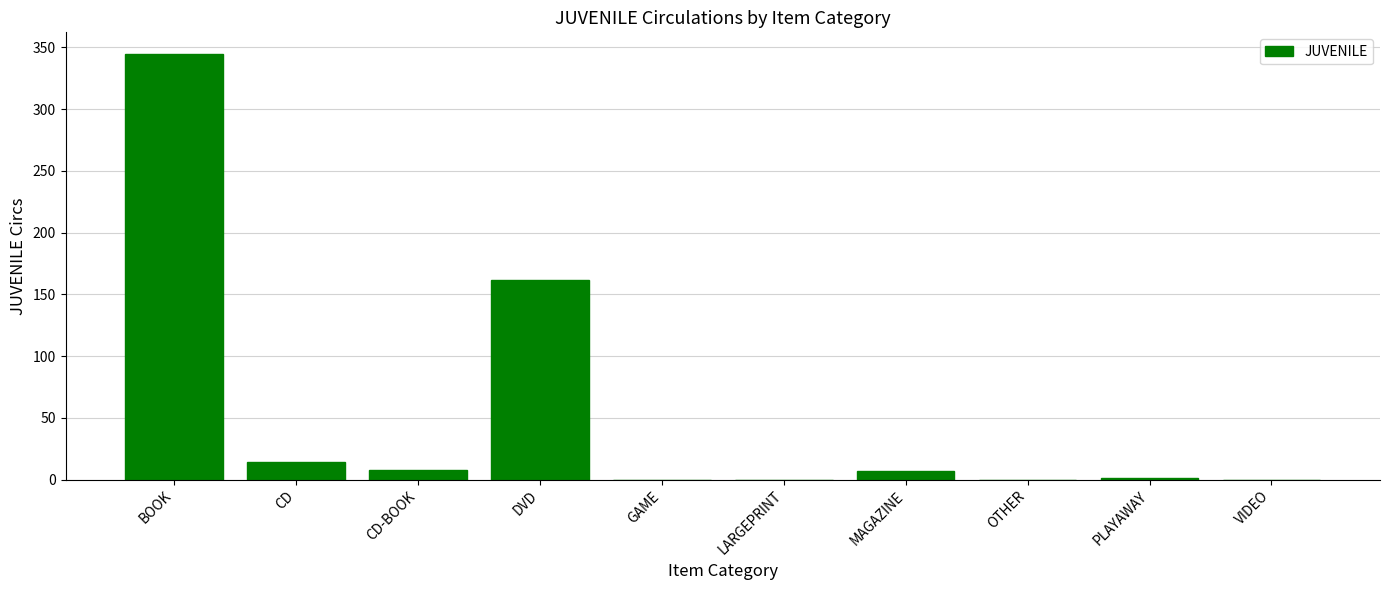

Between CD and DVD, which is larger?

DVD